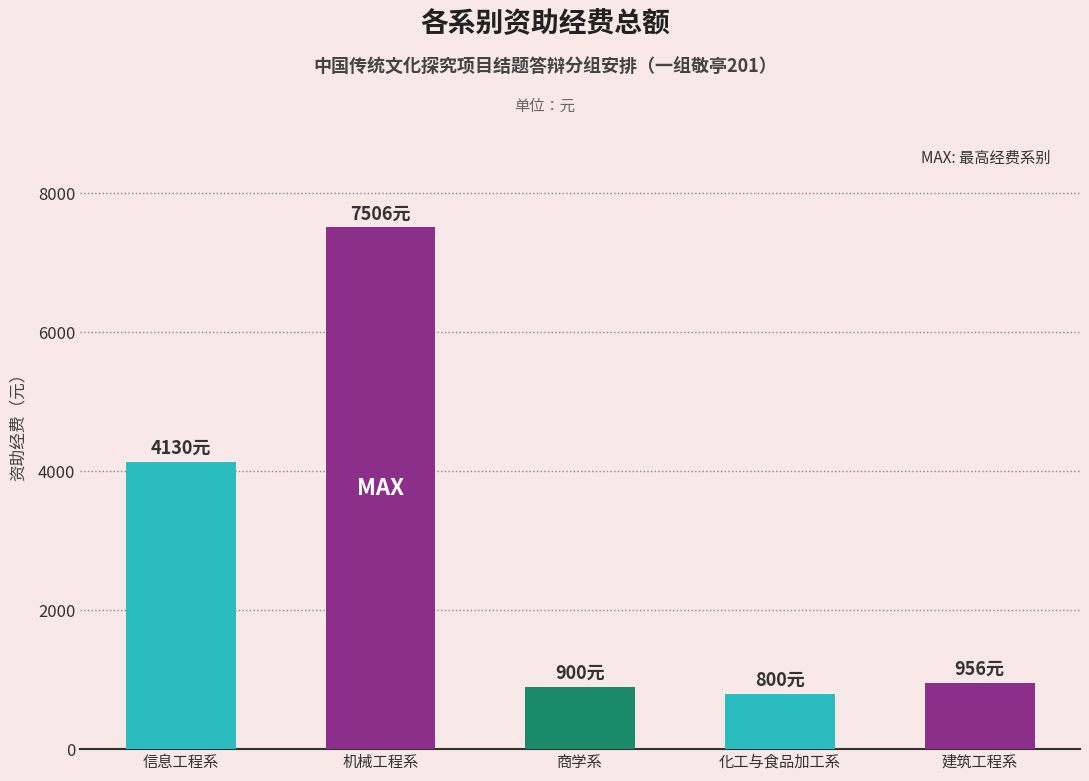

At which category does the chart reach its peak across all series?

机械工程系